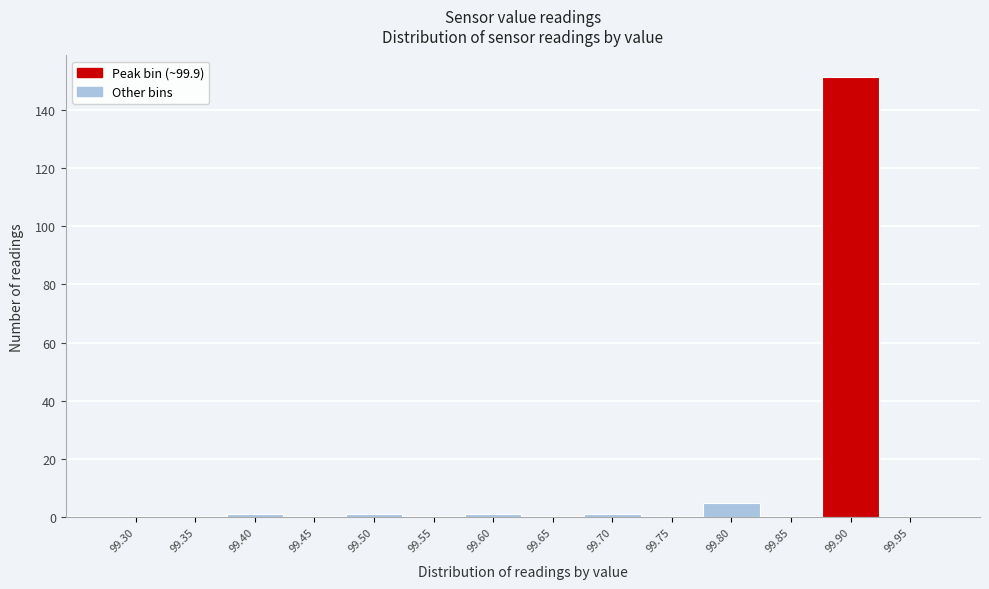

Reading left to right, list all the values displayed in this chart.

99.30=0	99.35=0	99.40=1	99.45=0	99.50=1	99.55=0	99.60=1	99.65=0	99.70=1	99.75=0	99.80=5	99.85=0	99.90=151	99.95=0